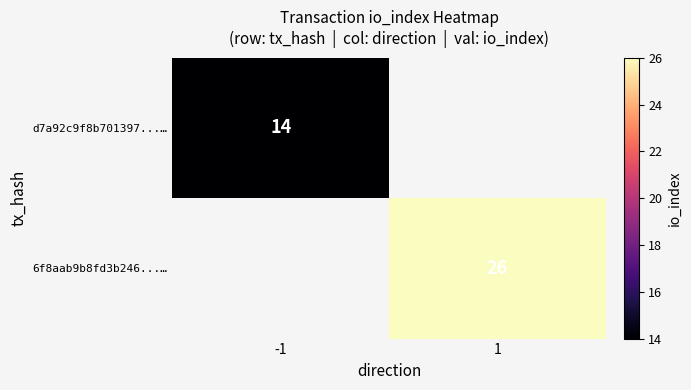

Is it true that d7a92c9f8b701397...… equals 14 at -1?

True